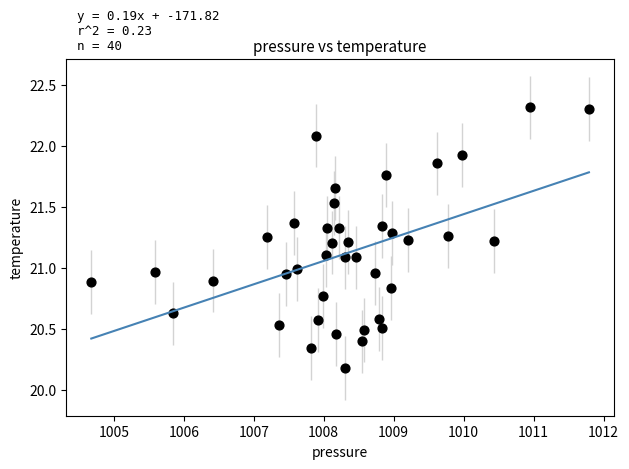

What is the range of Y values (max minus min)?

2.1